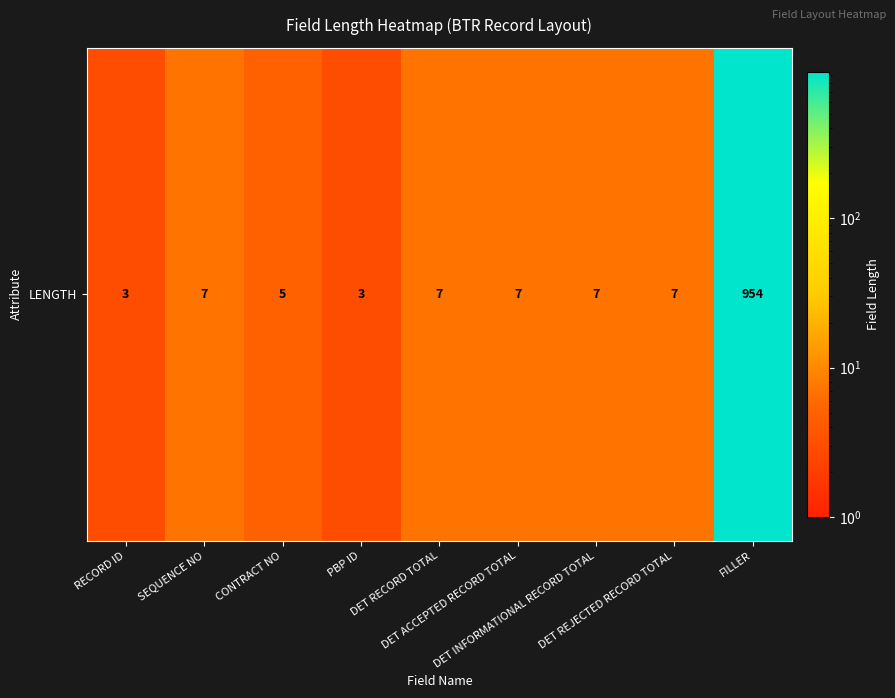

How many values are below 7?

3